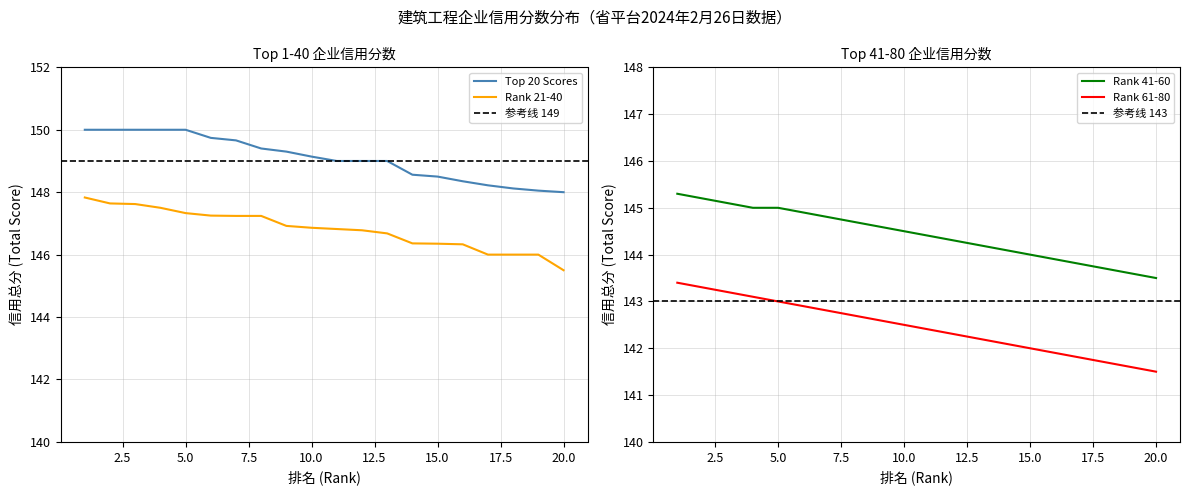

What is the lowest value of the Rank 41-60 series?

143.5